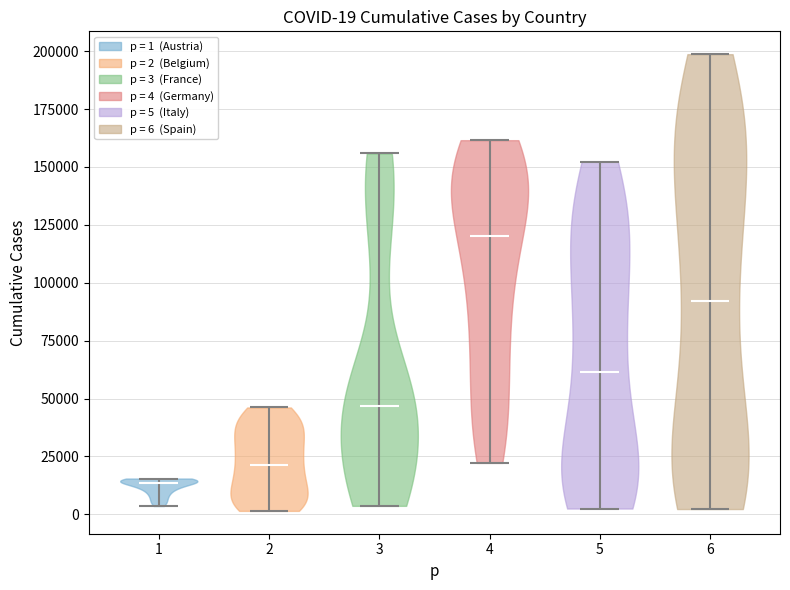

Which violin has the lowest median line?

1